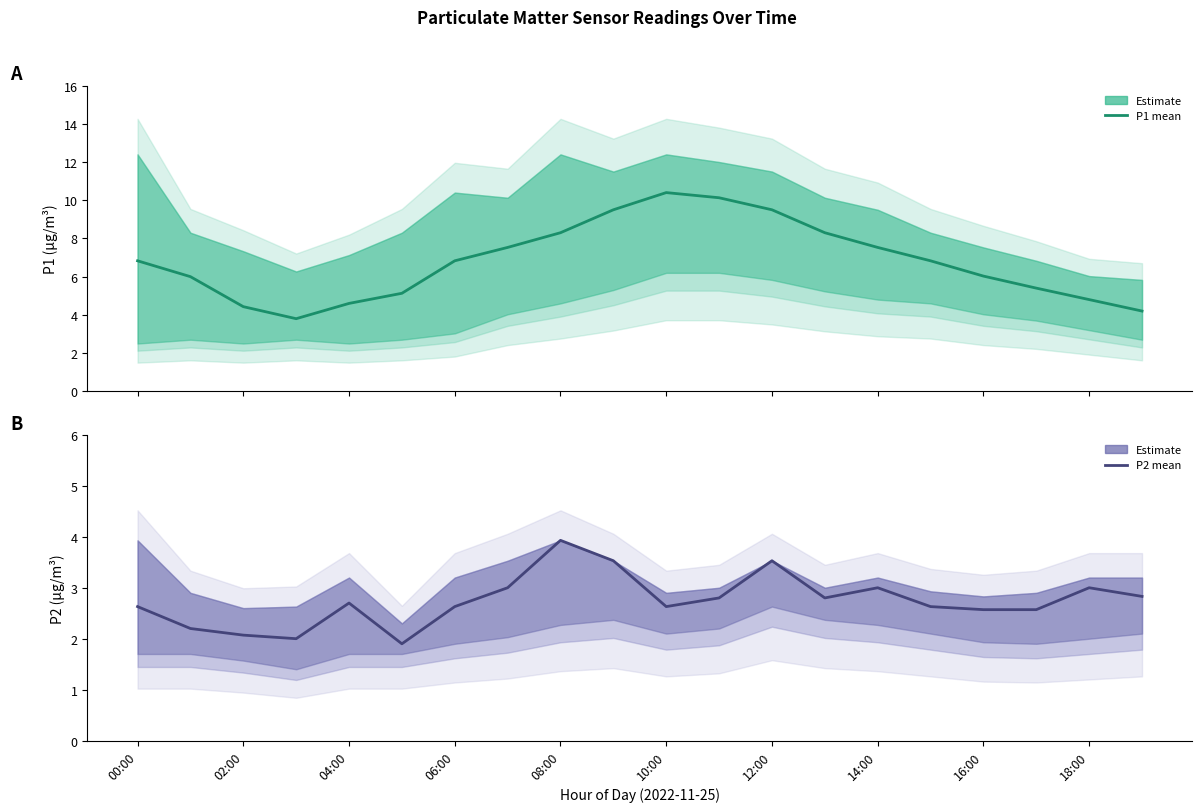

Reading right to left, extract all data points from this chart.

P1 Estimate: 4.2	4.8	5.4	6.0	6.8	7.5	8.3	9.5	10.1	10.4	9.5	8.3	7.5	6.8	5.1	4.6	3.8	4.4	6.0	6.8
P2 Estimate: 2.8	3.0	2.6	2.6	2.6	3.0	2.8	3.5	2.8	2.6	3.5	3.9	3.0	2.6	1.9	2.7	2.0	2.1	2.2	2.6